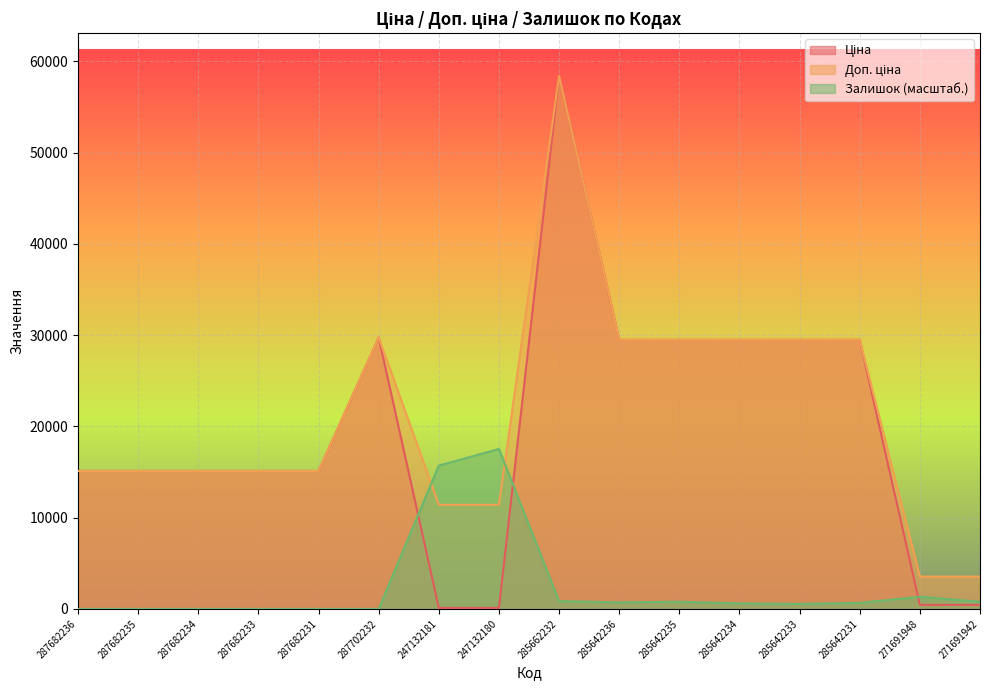

Between which two adjacent categories do Залишок and Доп. ціна first intersect?

287702232 and 247132181